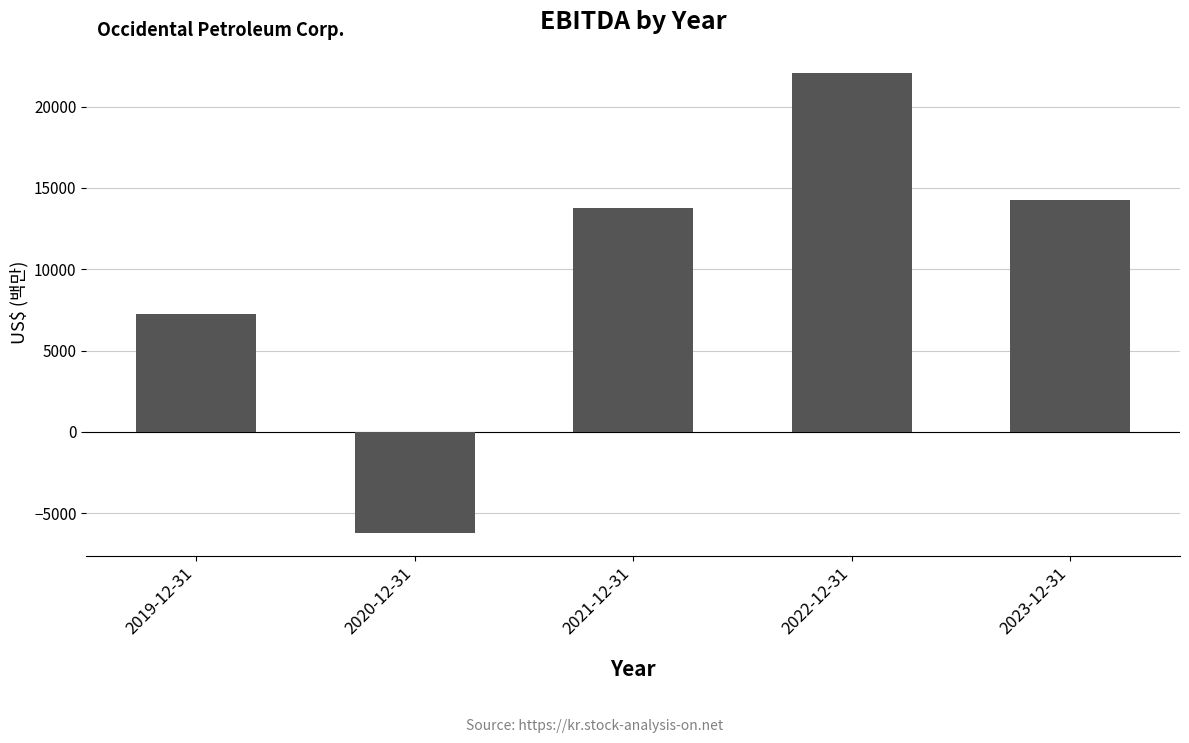

What is the label of the 5th bar from the left?

2023-12-31